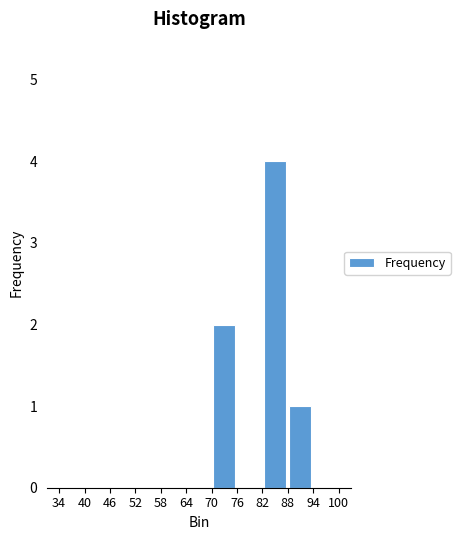

How tall is the bar that spans 88 to 94 on the x-axis? The values are not printed on the chart, so give them approximately, as read against the axis.

1